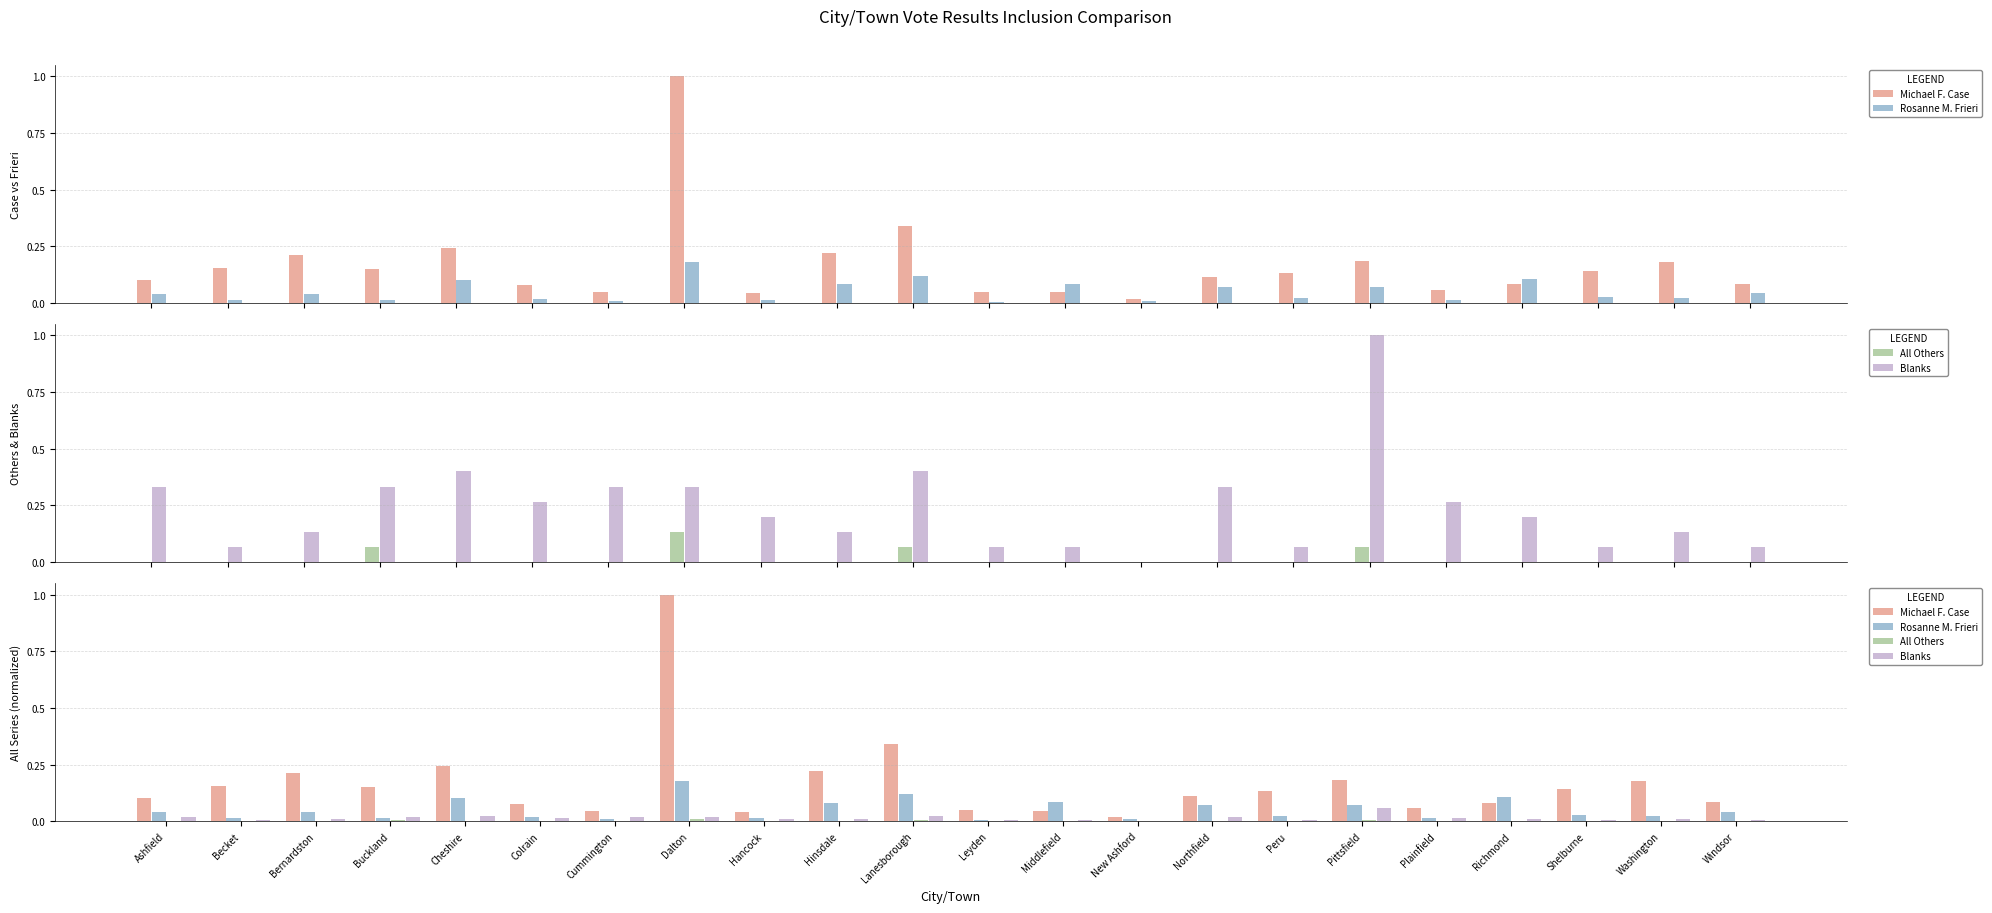

What is the greatest value displayed?

1.0